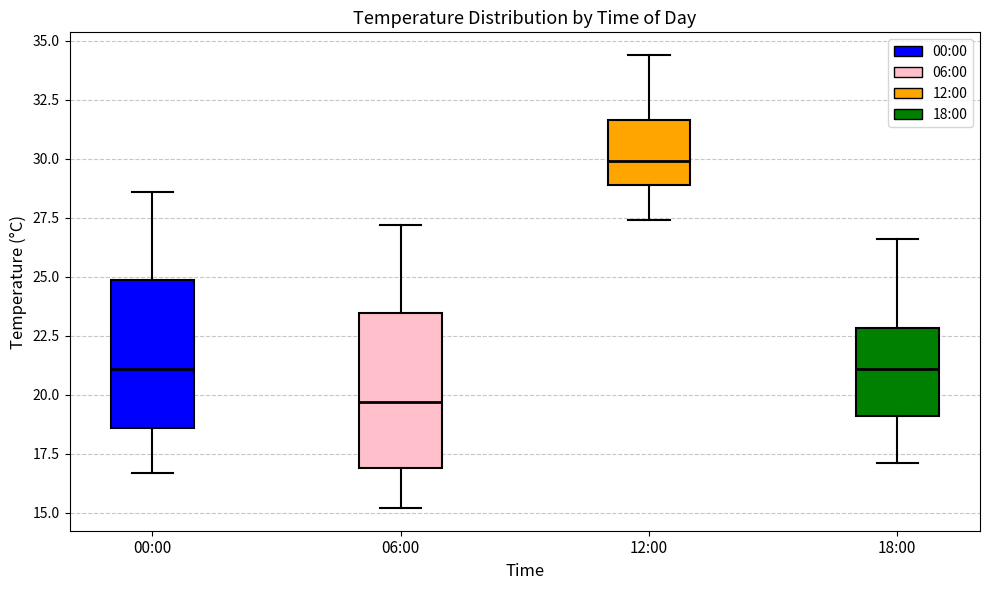

Reading left to right, read every box against the y-axis: the position of its median line, the range the box covers, and the ends of its whiskers. The values are not printed on the chart, so give them approximately, as read against the axis.

00:00: median 21.0, box 18.5 to 25.0, whiskers 16.5 to 28.5
06:00: median 19.5, box 17.0 to 23.5, whiskers 15.0 to 27.0
12:00: median 30.0, box 29.0 to 31.5, whiskers 27.5 to 34.5
18:00: median 21.0, box 19.0 to 23.0, whiskers 17.0 to 26.5